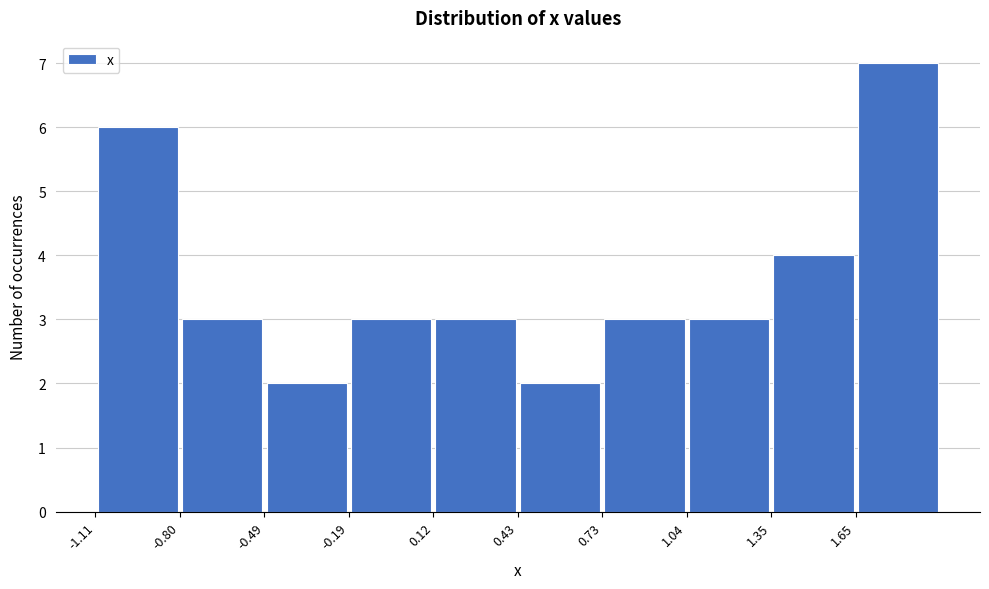

Which range on the x-axis has the tallest bar?

1.65 to 1.95